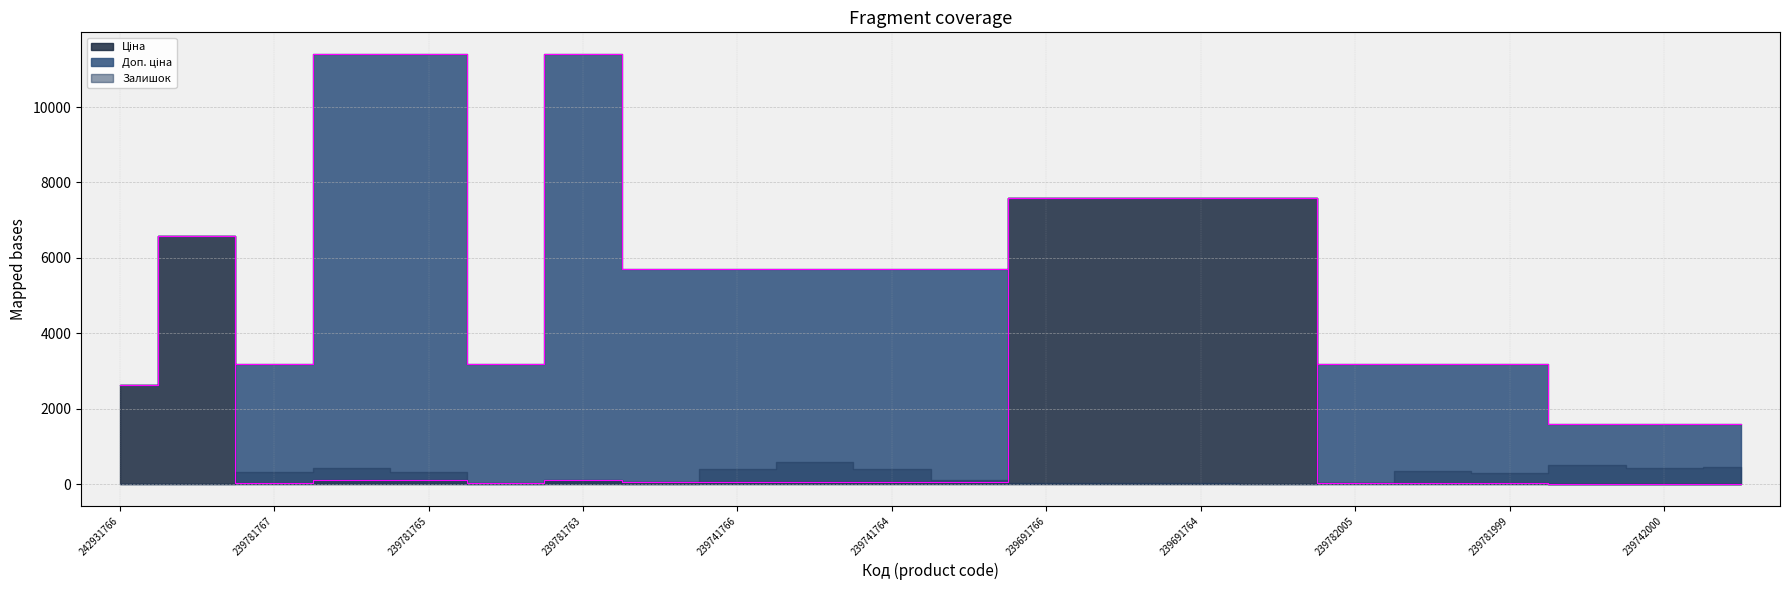

Does the chart have visible grid lines?

Yes